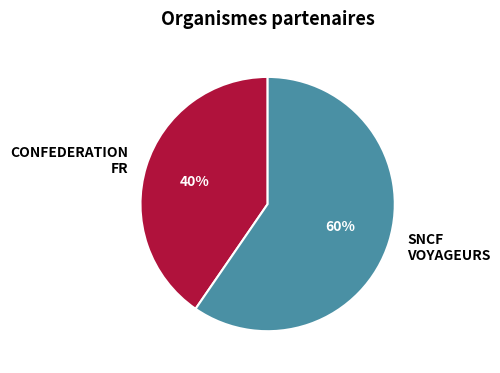

Rank the categories by value from highest to lowest.

SNCF VOYAGEURS, CONFEDERATION FR